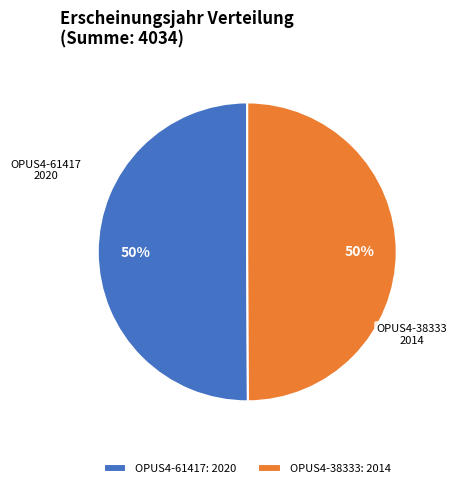

To the nearest percent, what portion does OPUS4-61417 represent?

50%